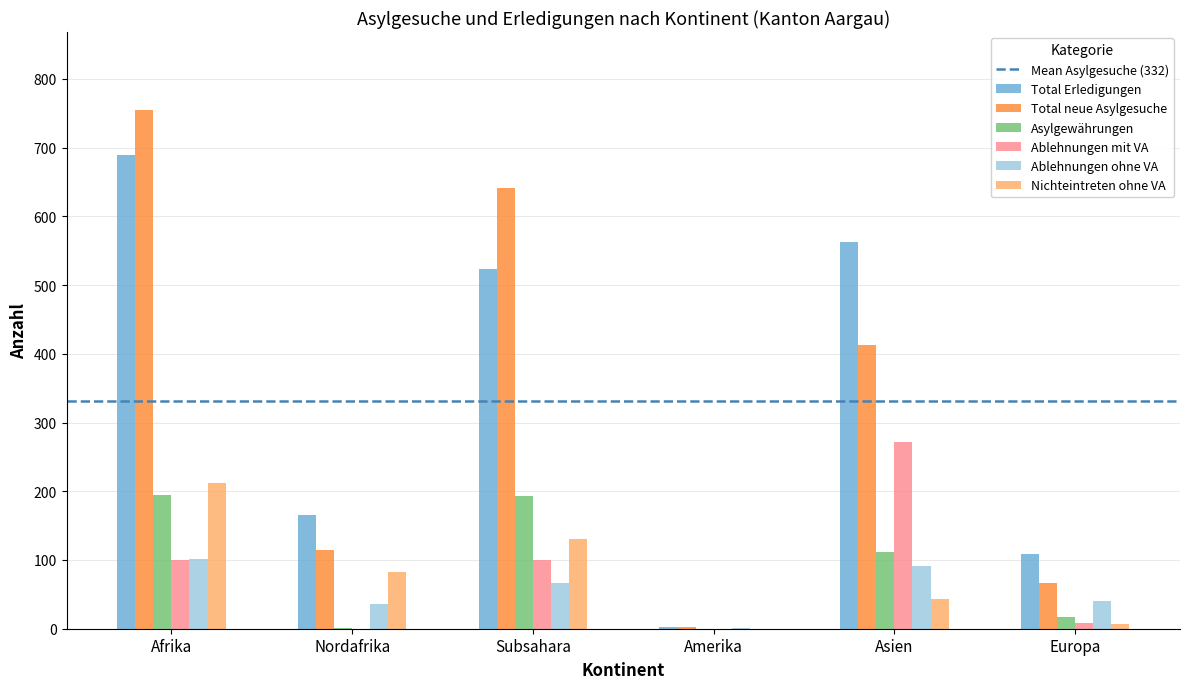

Between Nordafrika and Subsahara, which series saw the biggest shift?

Total neue Asylgesuche